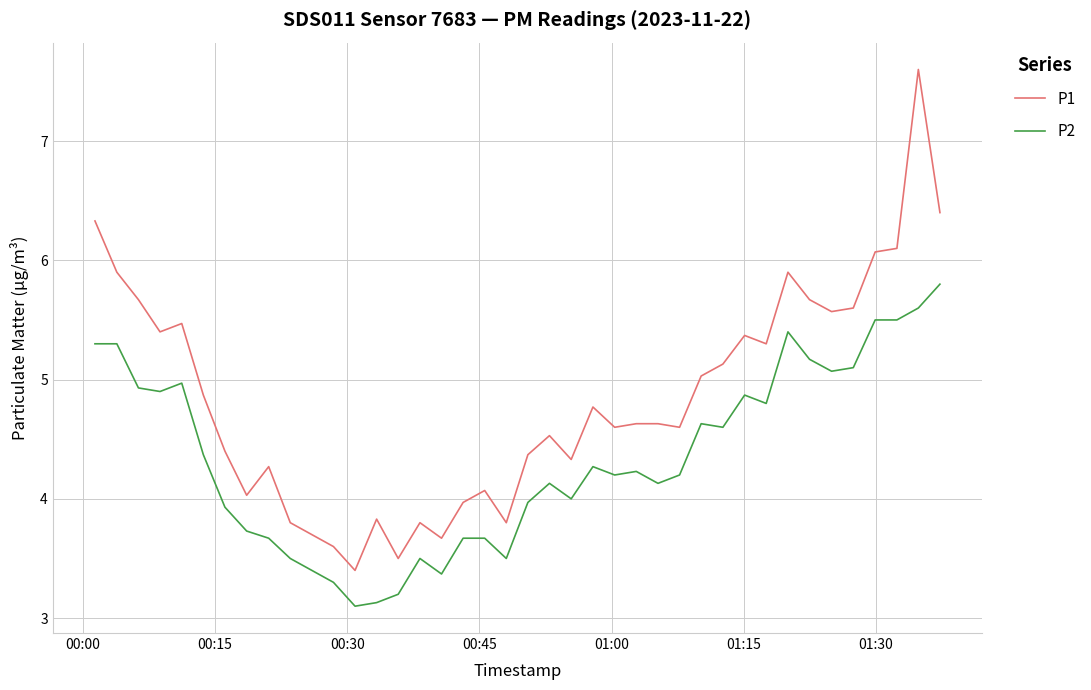

Which series has the largest total across all categories?

P1